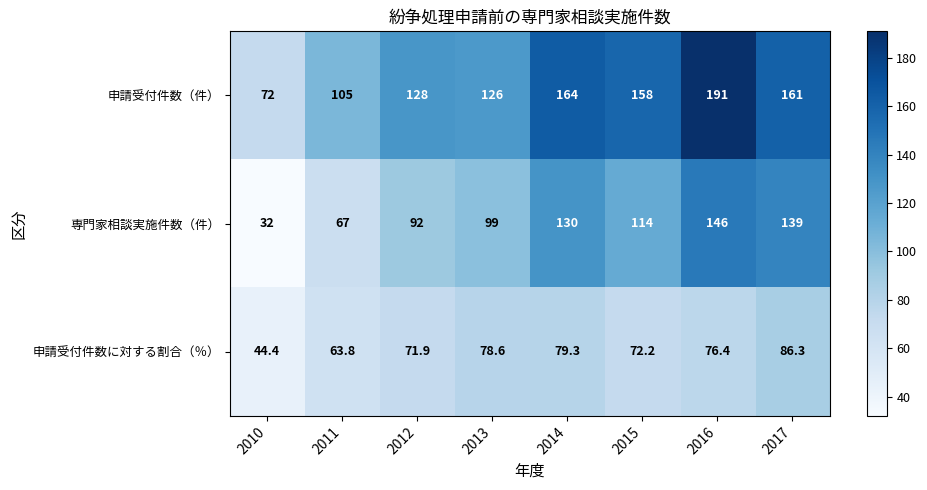

What is the sum of all 専門家相談実施件数（件） values?

819.0